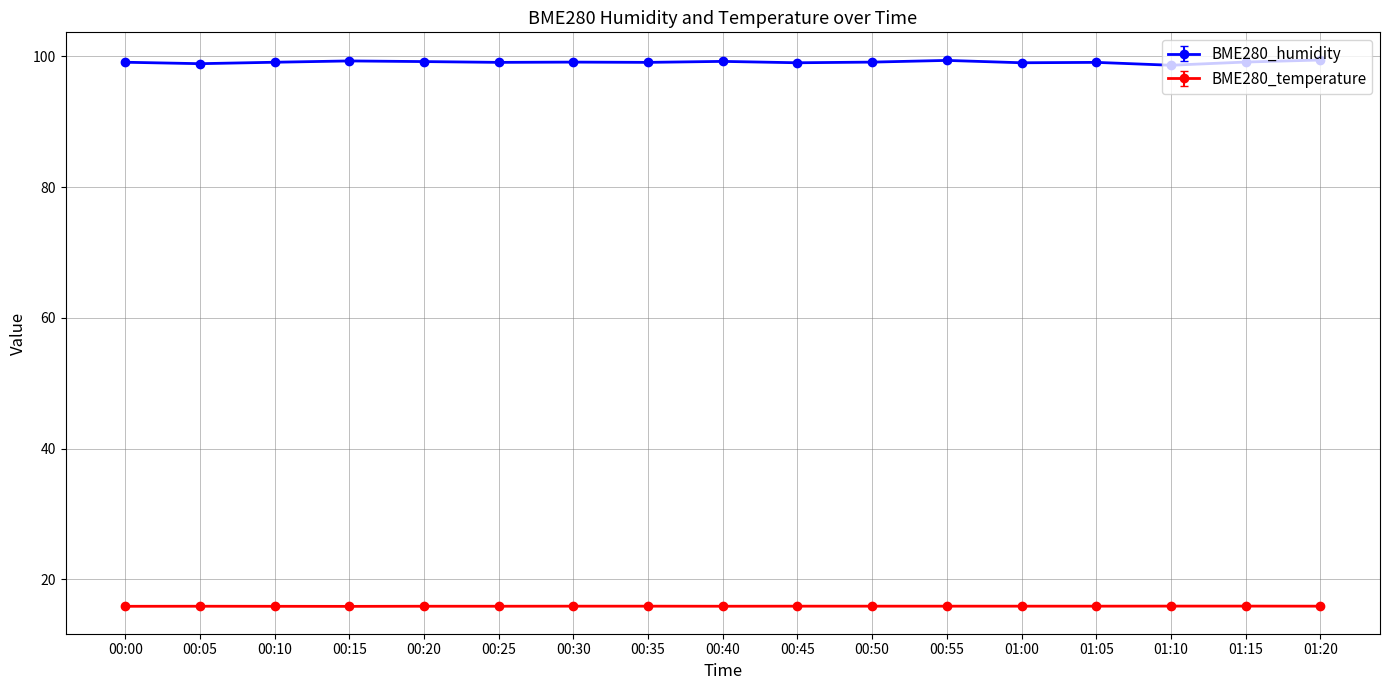

How many data points does each series have?

17